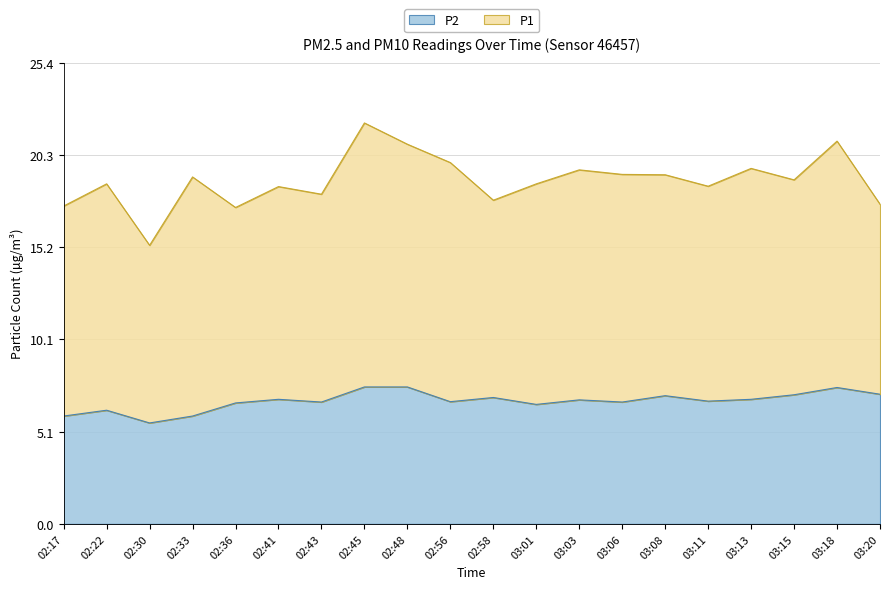

Reading left to right, what are all the values shown in this chart?

5.9	6.2	5.5	5.9	6.7	6.8	6.7	7.5	7.5	6.7	7.0	6.6	6.8	6.7	7.0	6.8	6.8	7.1	7.5	7.1